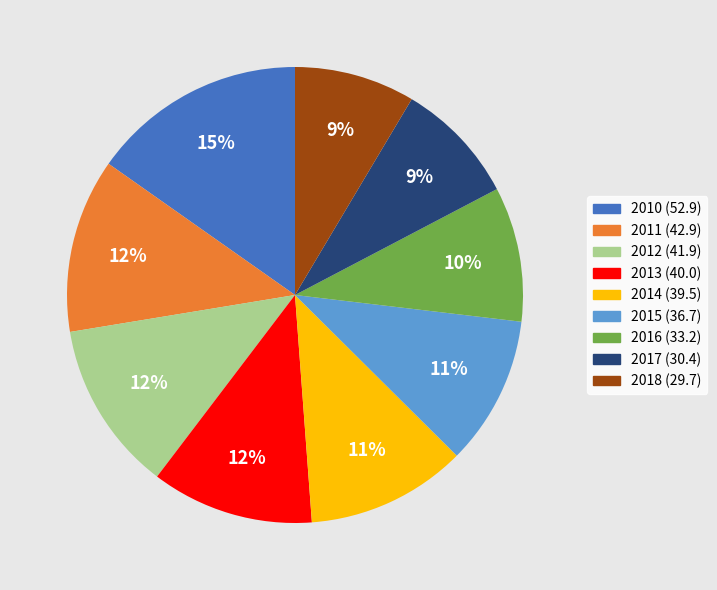

The 2012 slice represents 12% of the pie. True or false?

True